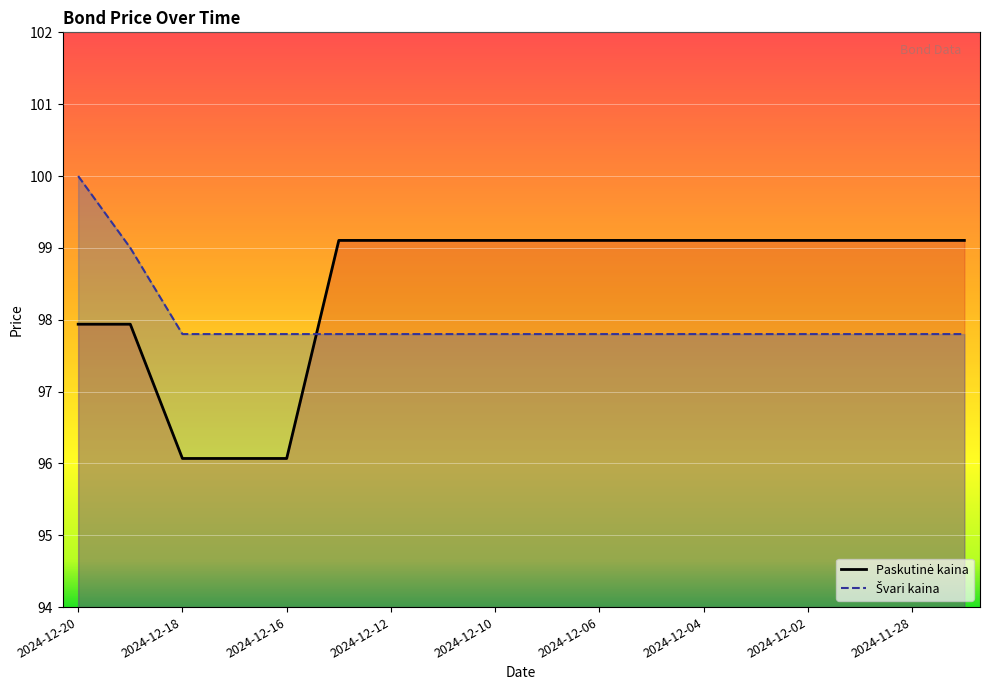

True or false: Paskutinė kaina and Švari kaina intersect in this chart.

True